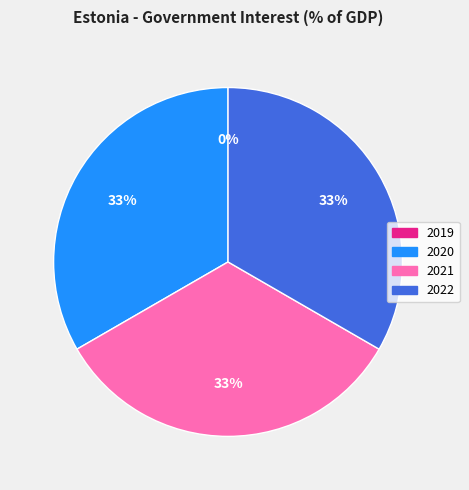

The 2020 slice represents 33% of the pie. True or false?

True